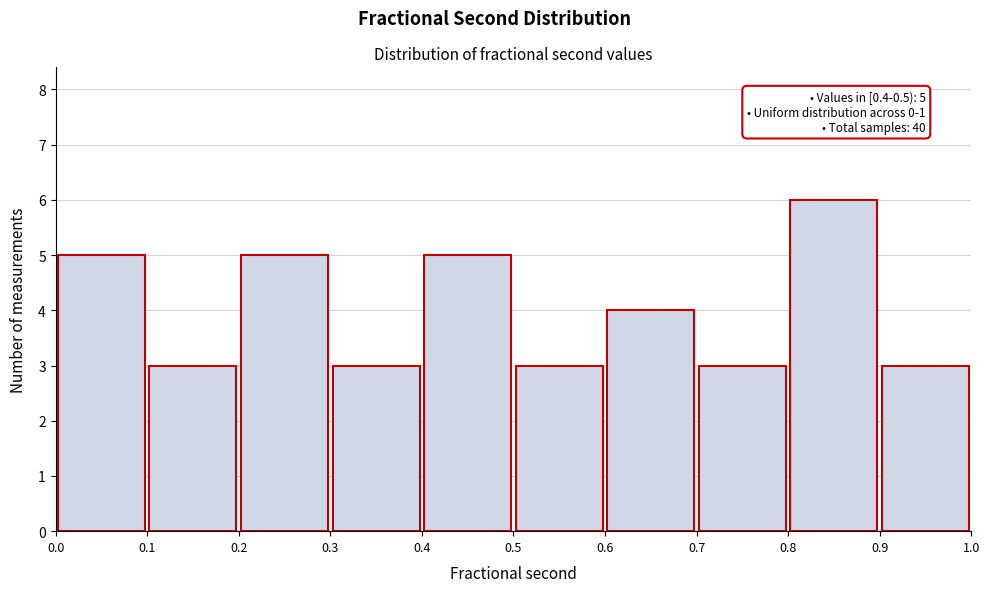

Which range on the x-axis has the tallest bar?

0.8 to 0.9